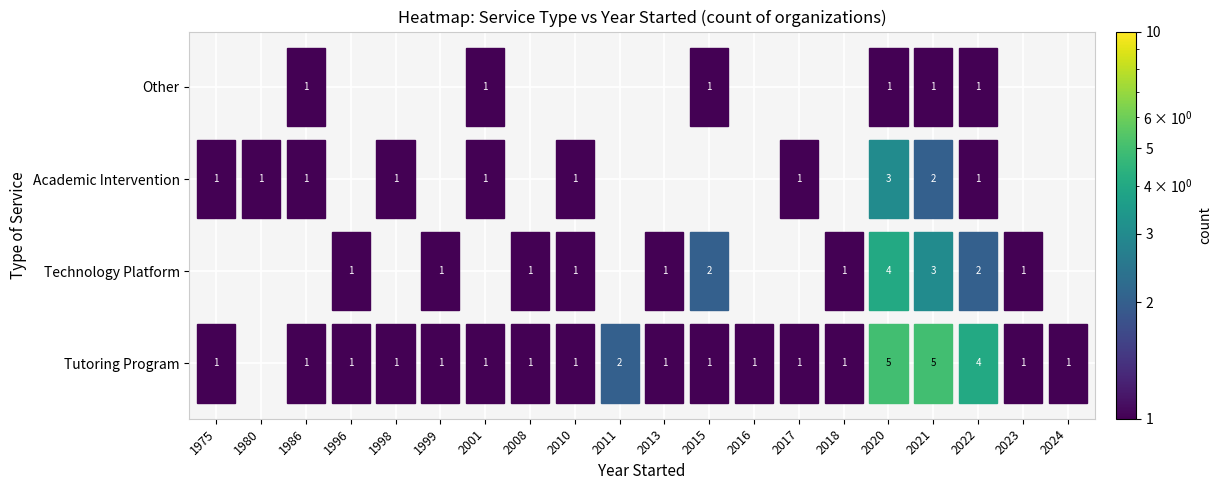

Rank the series by their maximum value, from highest to lowest.

Tutoring Program, Technology Platform, Academic Intervention, Other